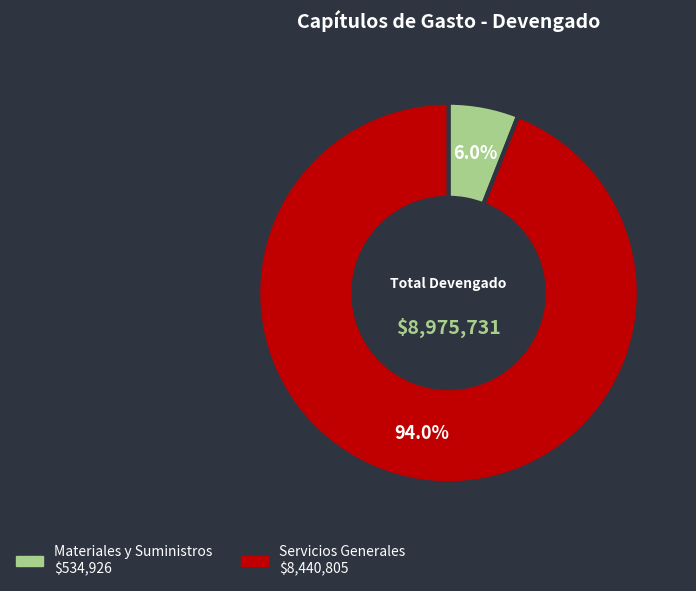

To the nearest percent, what is the combined percentage of Servicios Generales and Materiales y Suministros?

100%